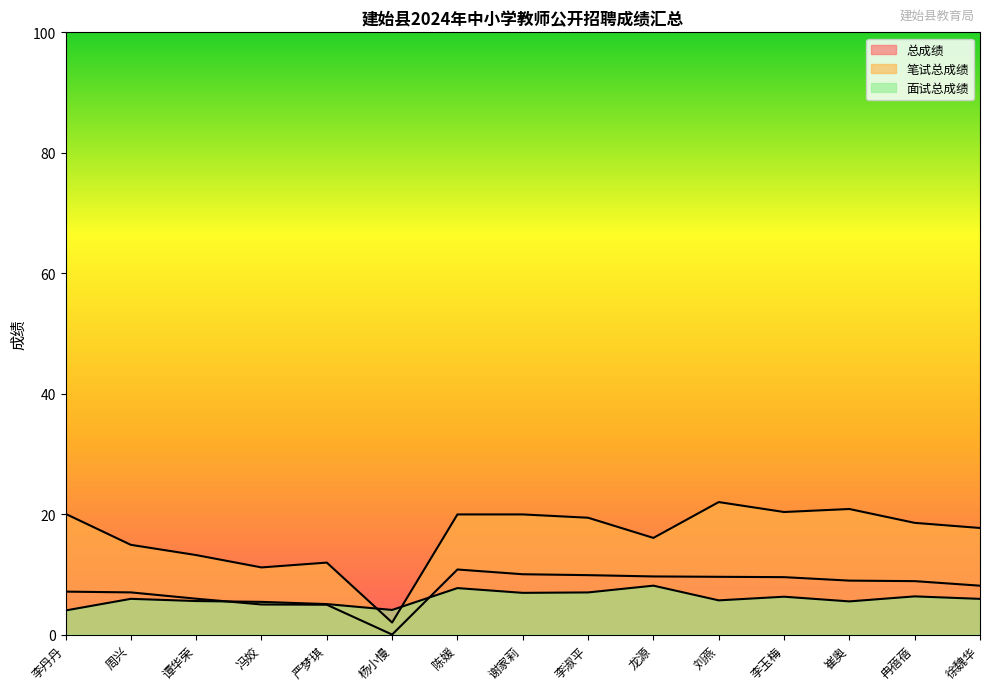

What is the label of the 3rd point from the right?

崔奥